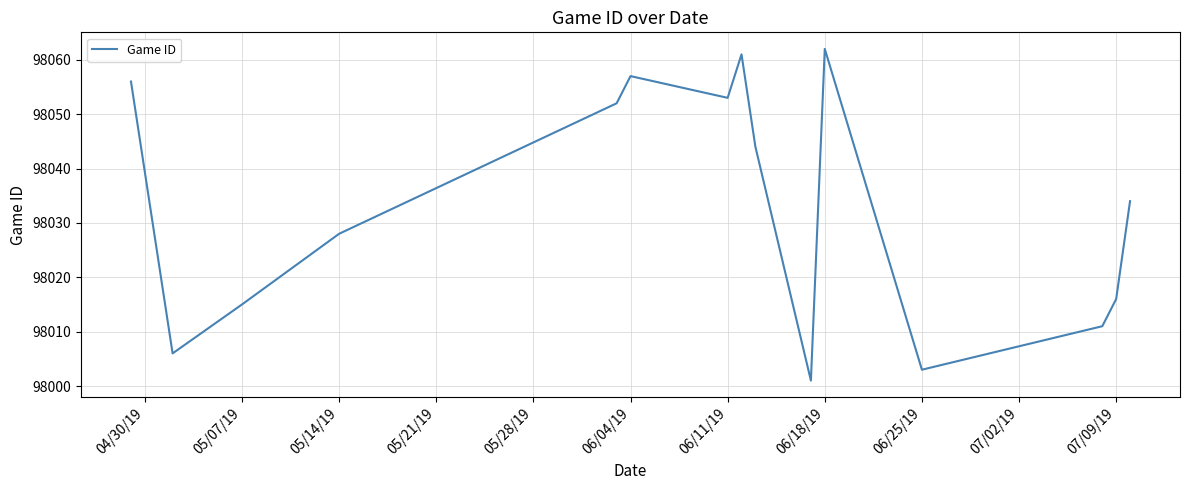

What is the difference between the maximum and minimum values?

61